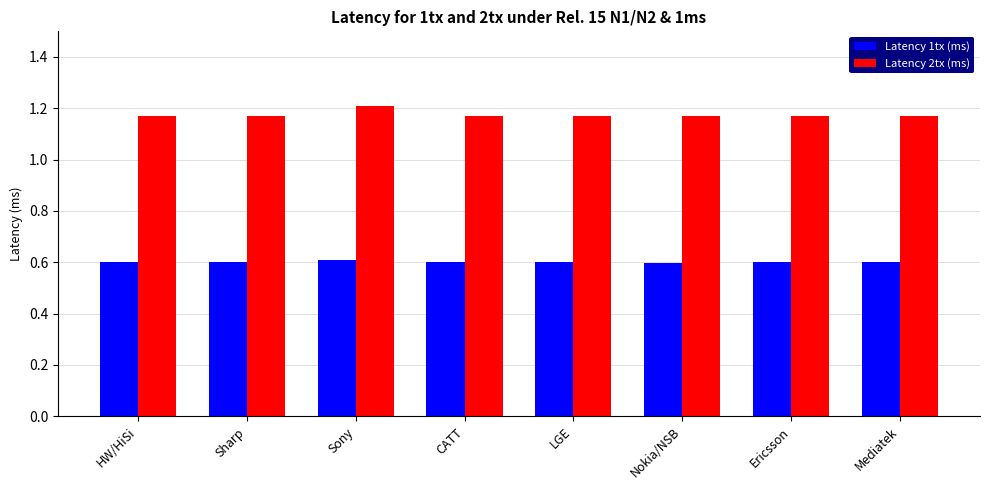

The value of Latency 2tx (ms) at Nokia/NSB is 1.2. True or false?

True